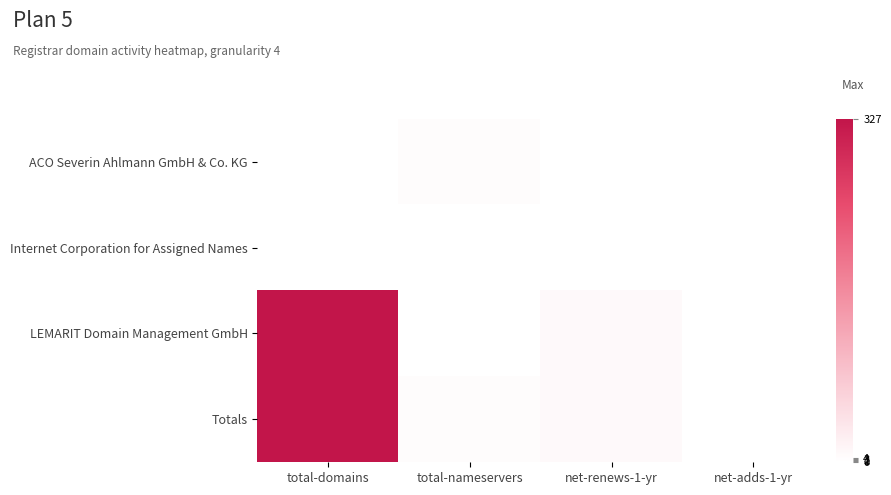

What is the maximum value shown in the chart?

327